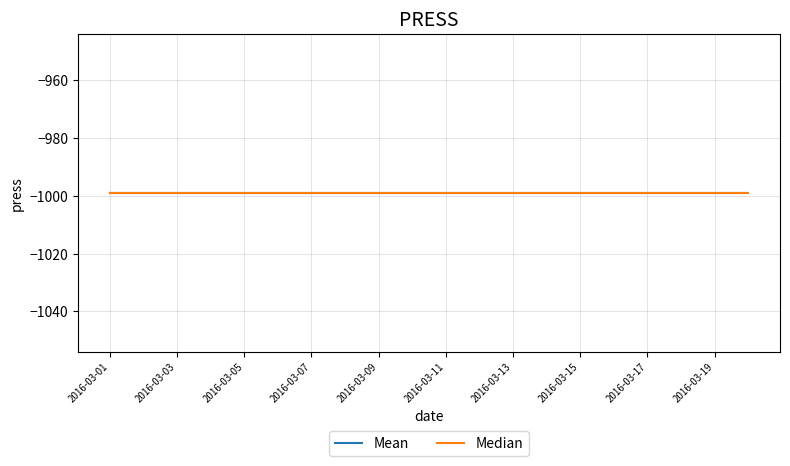

Which series has the largest total across all categories?

Mean